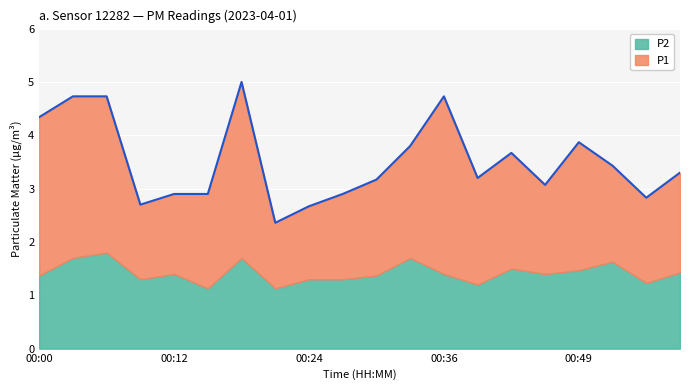

What is the smallest value displayed?

2.4